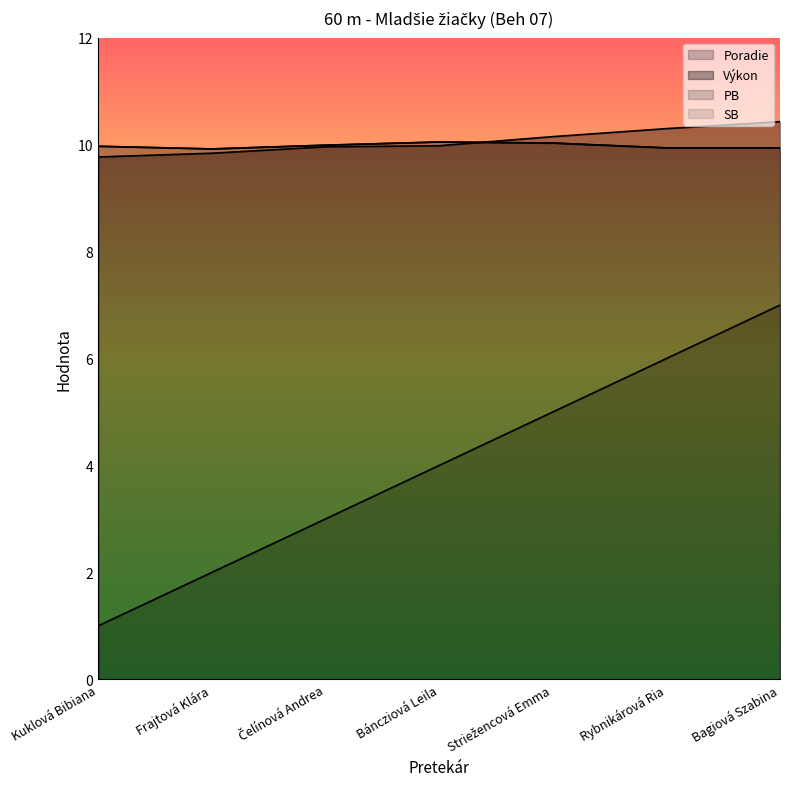

What position from the right is Rybnikárová Ria?

2